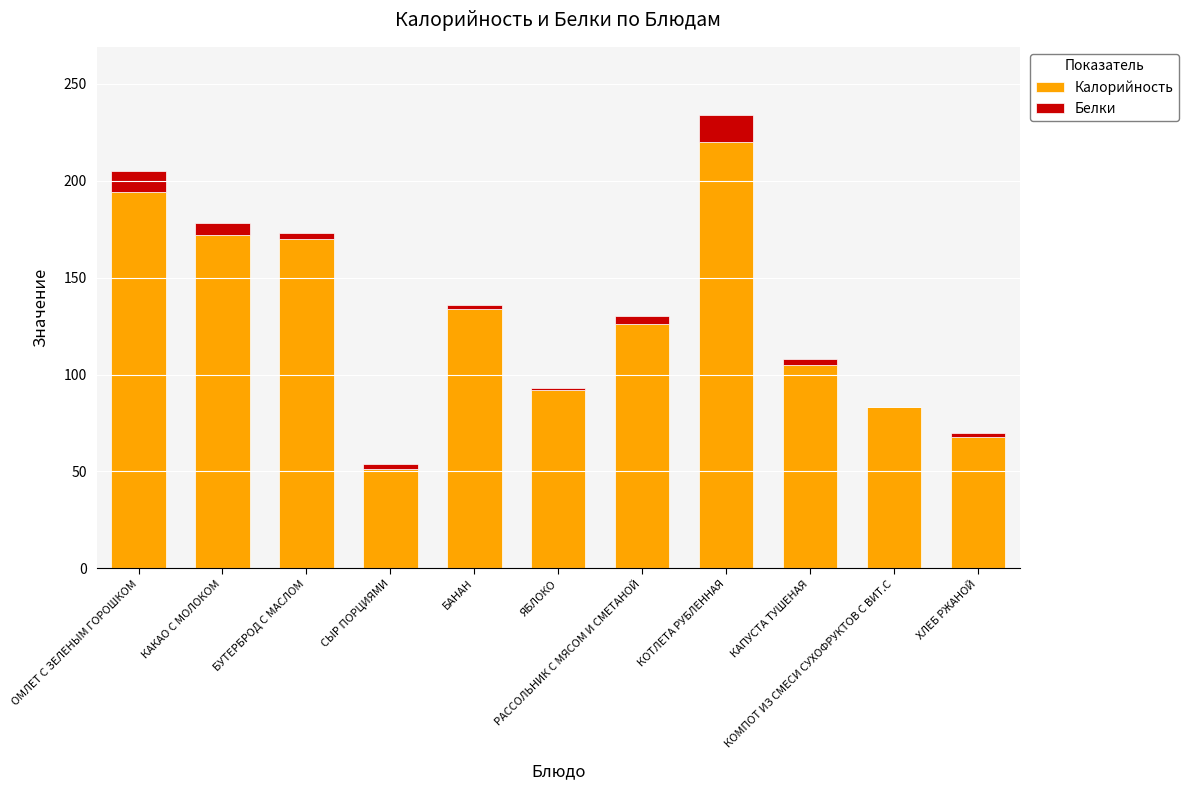

Are the bars horizontal?

No